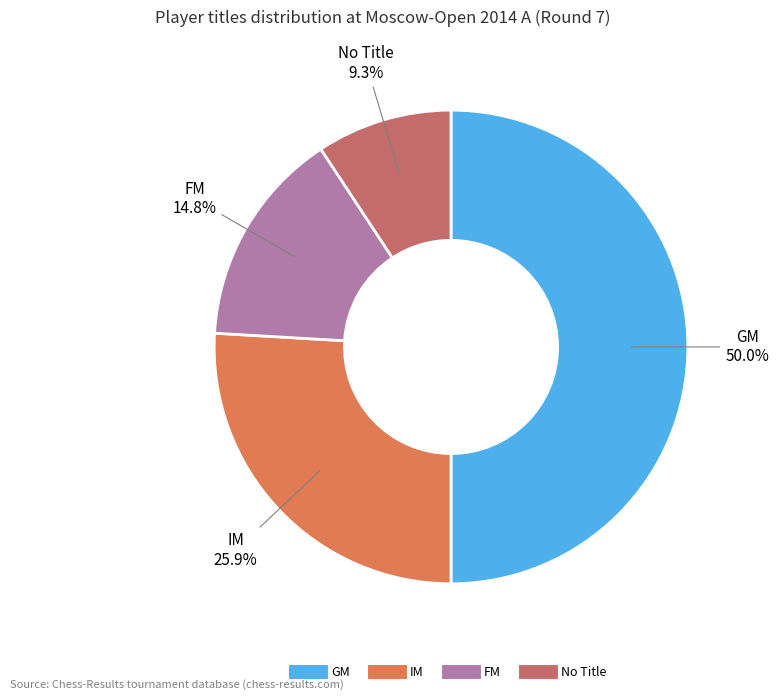

What is the largest slice in the pie chart?

GM